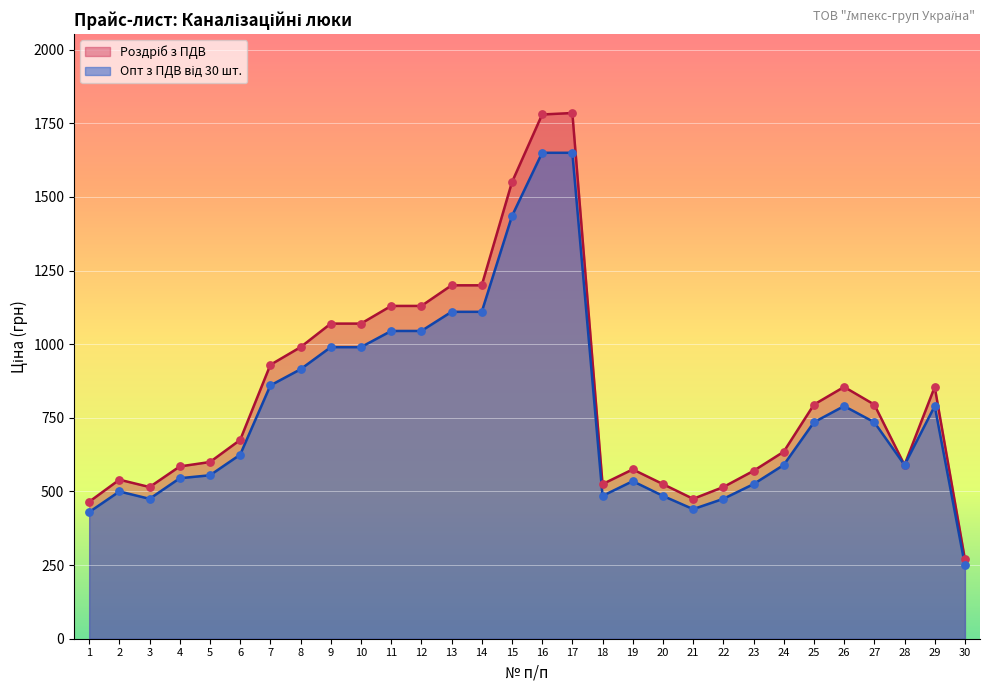

Which series has the largest total across all categories?

Роздріб з ПДВ